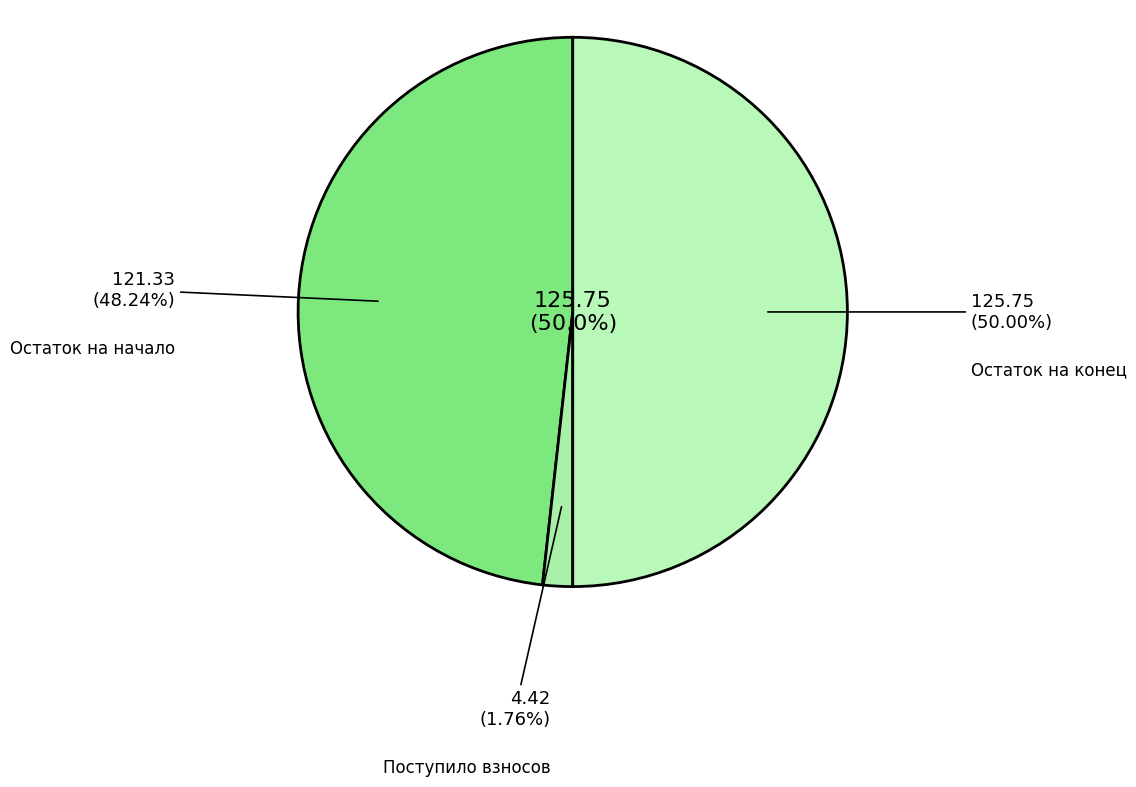

Does сверх минимального размера взноса account for over 50% of the chart?

No